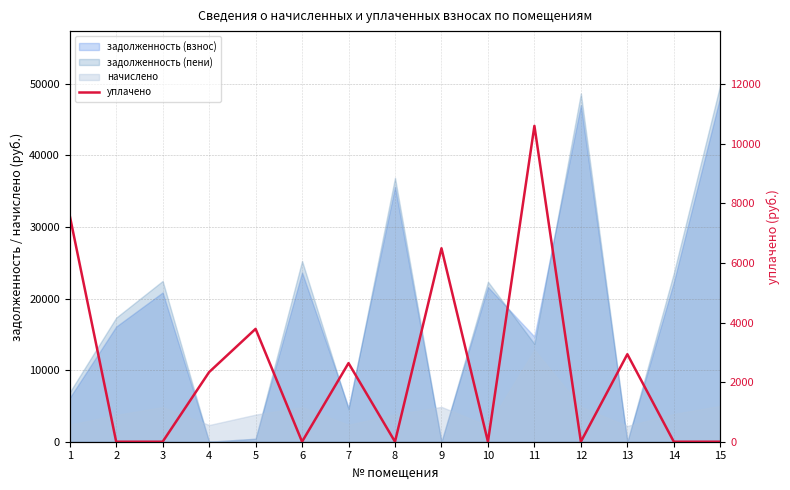

Is it true that the value at 6 is 0.0?

True